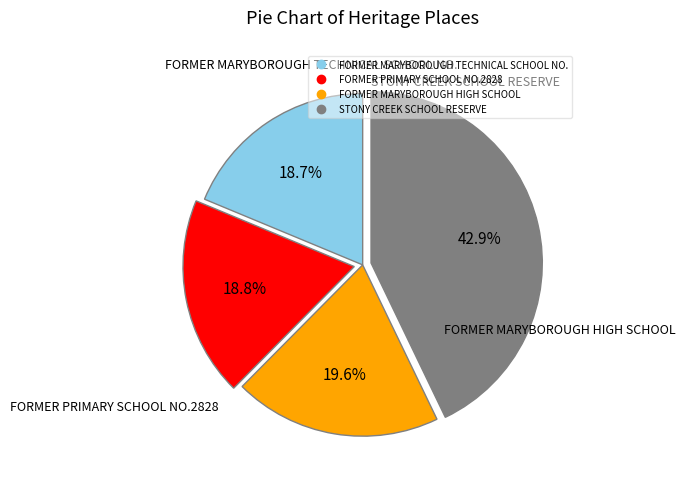

Is there a majority slice in this chart?

No